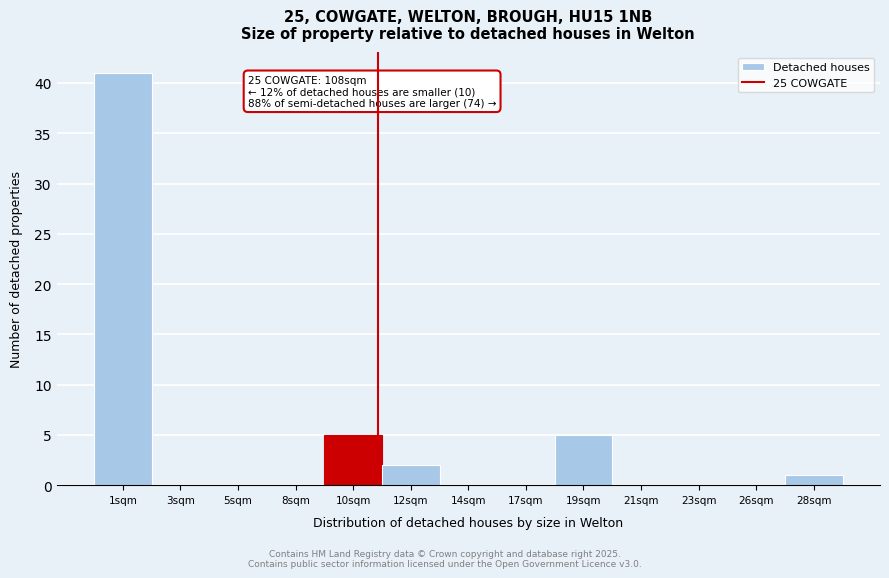

Reading left to right, list all the values displayed in this chart.

1sqm=41	3sqm=0	5sqm=0	8sqm=0	10sqm=5	12sqm=2	14sqm=0	17sqm=0	19sqm=5	21sqm=0	23sqm=0	26sqm=0	28sqm=1